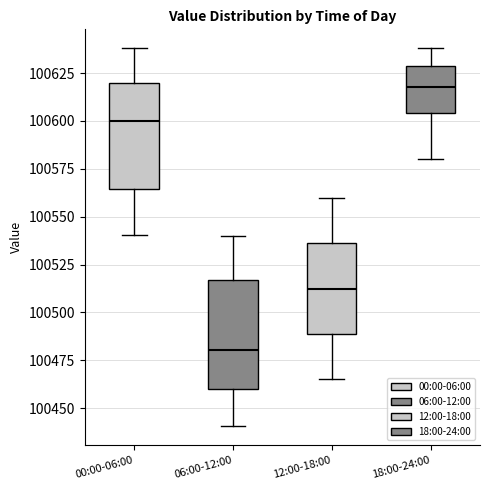

Reading left to right, transcribe this box plot: for each box, give where its median line is, the range the box spans, and where its two whiskers end, as read against the y-axis. The values are not printed on the chart, so give them approximately, as read against the axis.

00:00-06:00: median 100600, box 100565 to 100620, whiskers 100540 to 100640
06:00-12:00: median 100480, box 100460 to 100515, whiskers 100440 to 100540
12:00-18:00: median 100515, box 100490 to 100535, whiskers 100465 to 100560
18:00-24:00: median 100620, box 100605 to 100630, whiskers 100580 to 100640